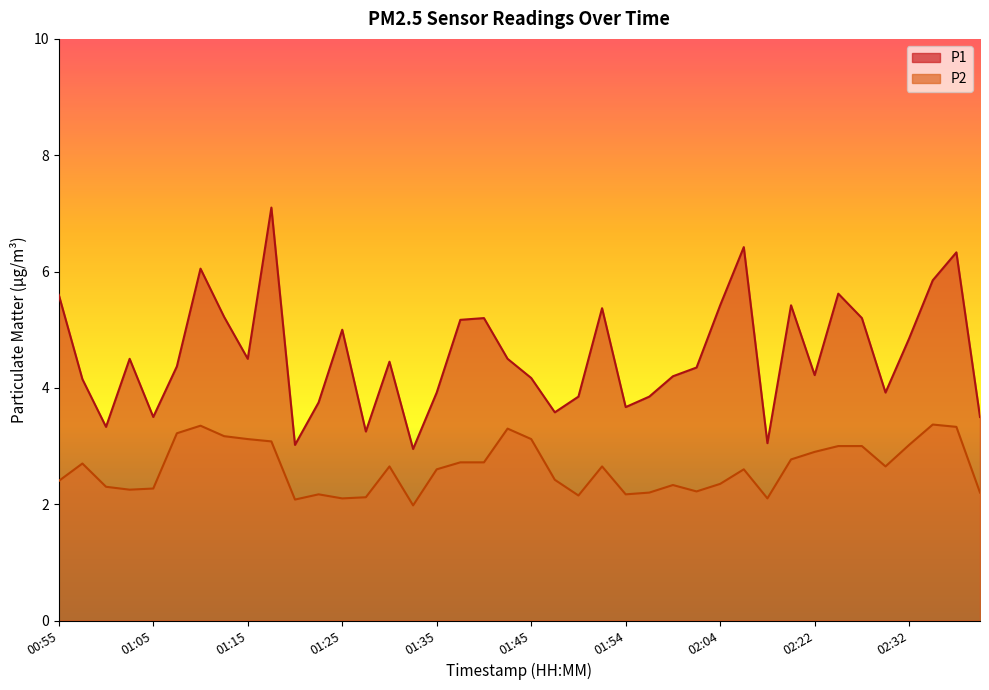

At which category is the sum across all series the highest?

01:17